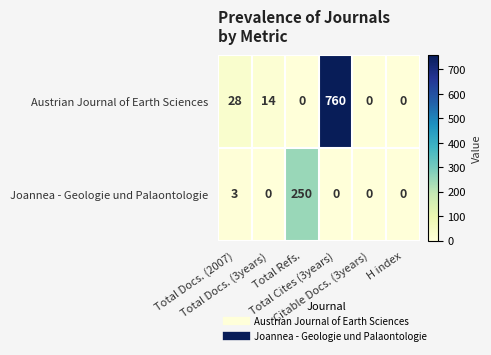

Which series has the widest spread of values?

Austrian Journal of Earth Sciences